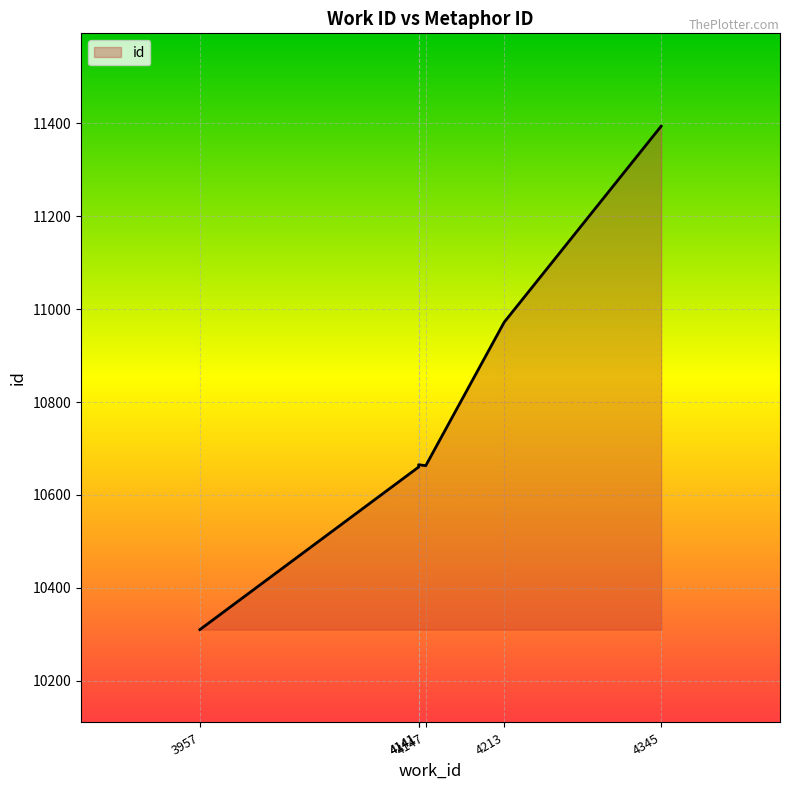

The chart shows a value of 10972 at 4213. True or false?

True